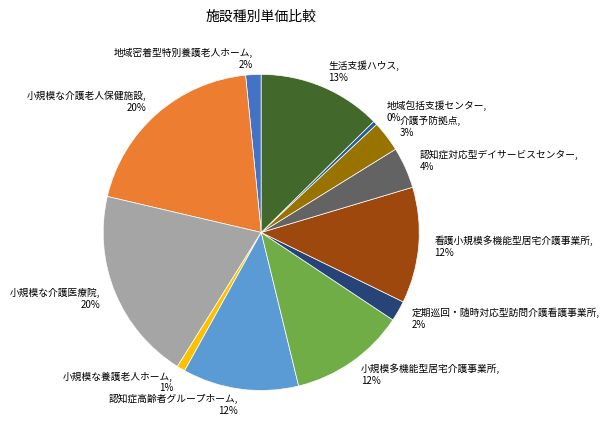

Is it true that 生活支援ハウス is 27% of the pie?

False